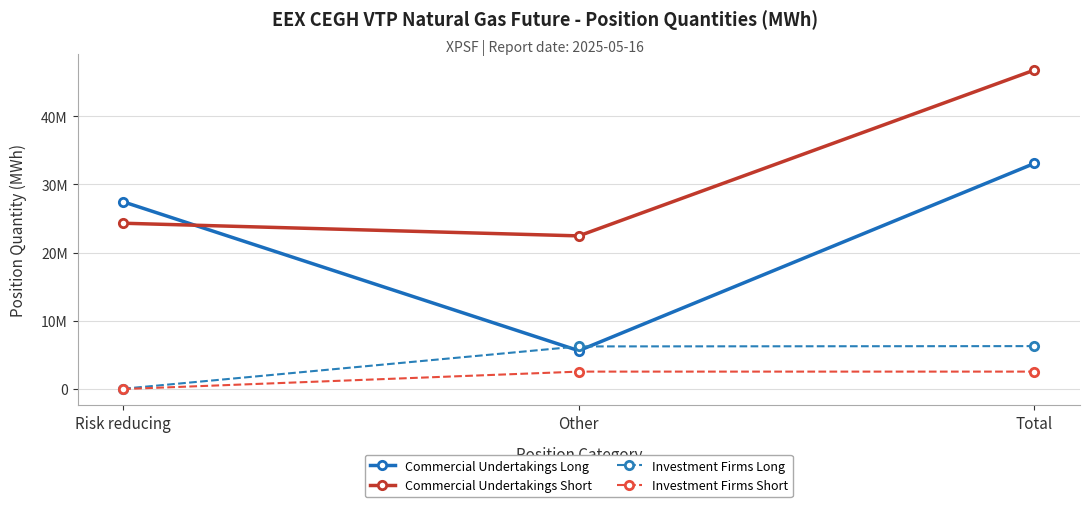

What is the total value across all series at Total?

88697664